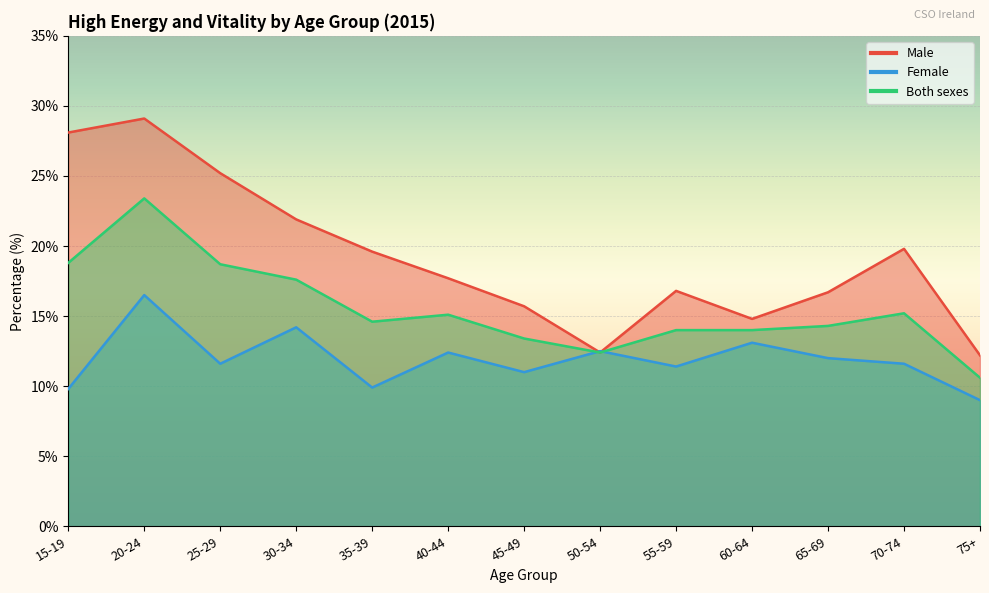

The Male series shows 28.1 at 15-19. True or false?

True